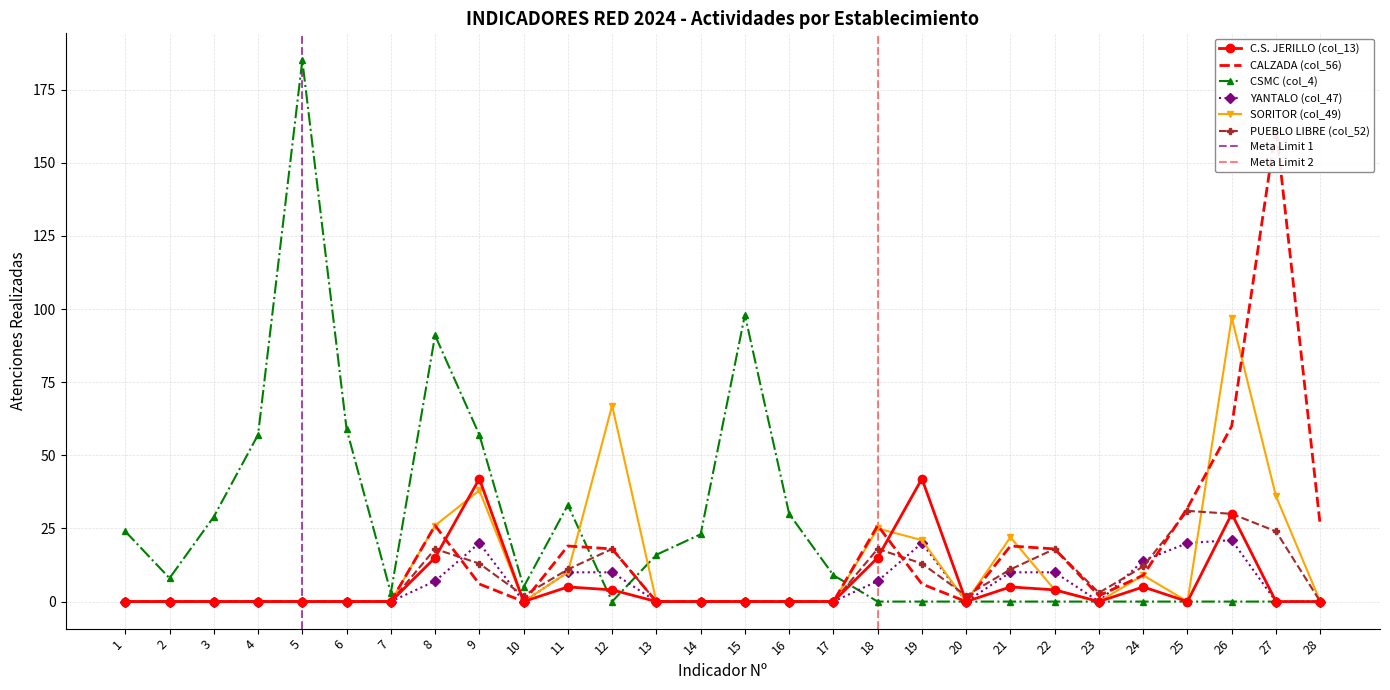

How many values in SORITOR (col_49) are above zero?

11